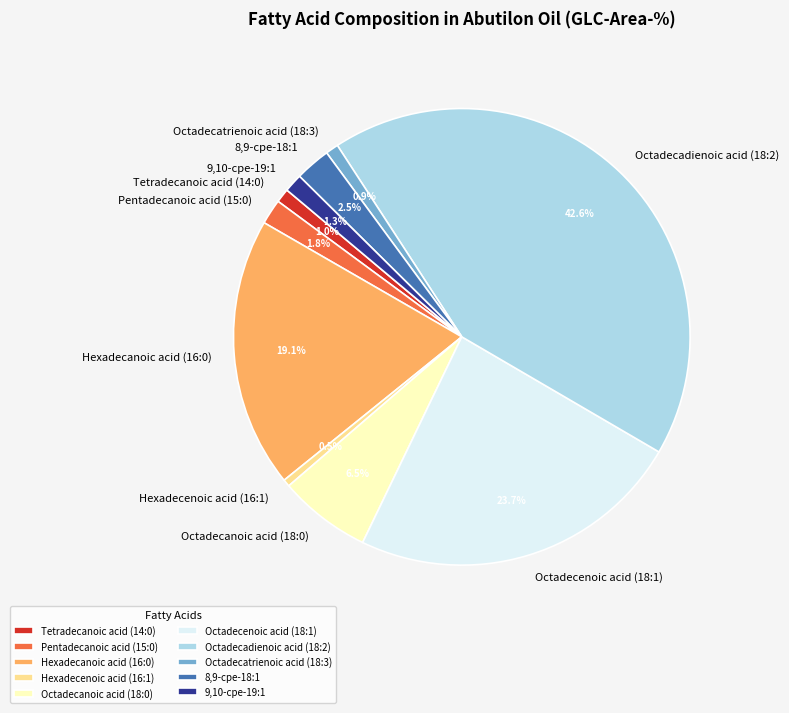

Is Octadecadienoic acid (18:2) the majority of the pie?

No